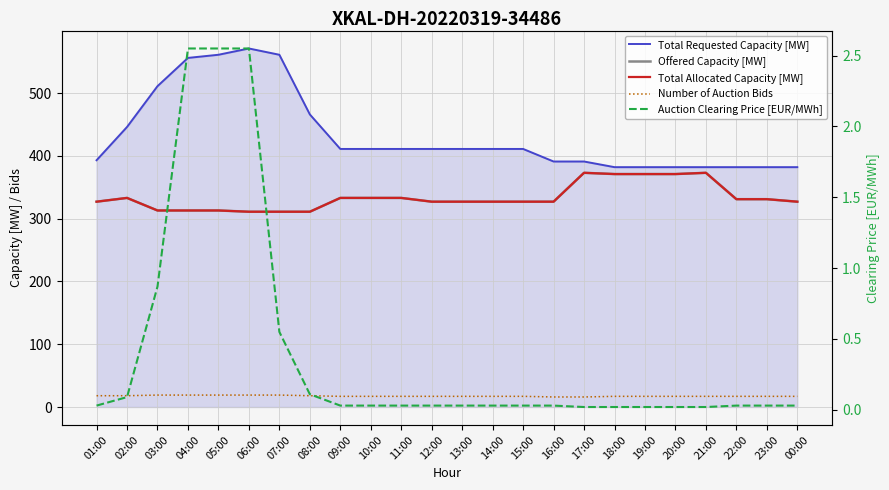

Is it true that Total Allocated Capacity [MW] equals 331.0 at 22:00?

True